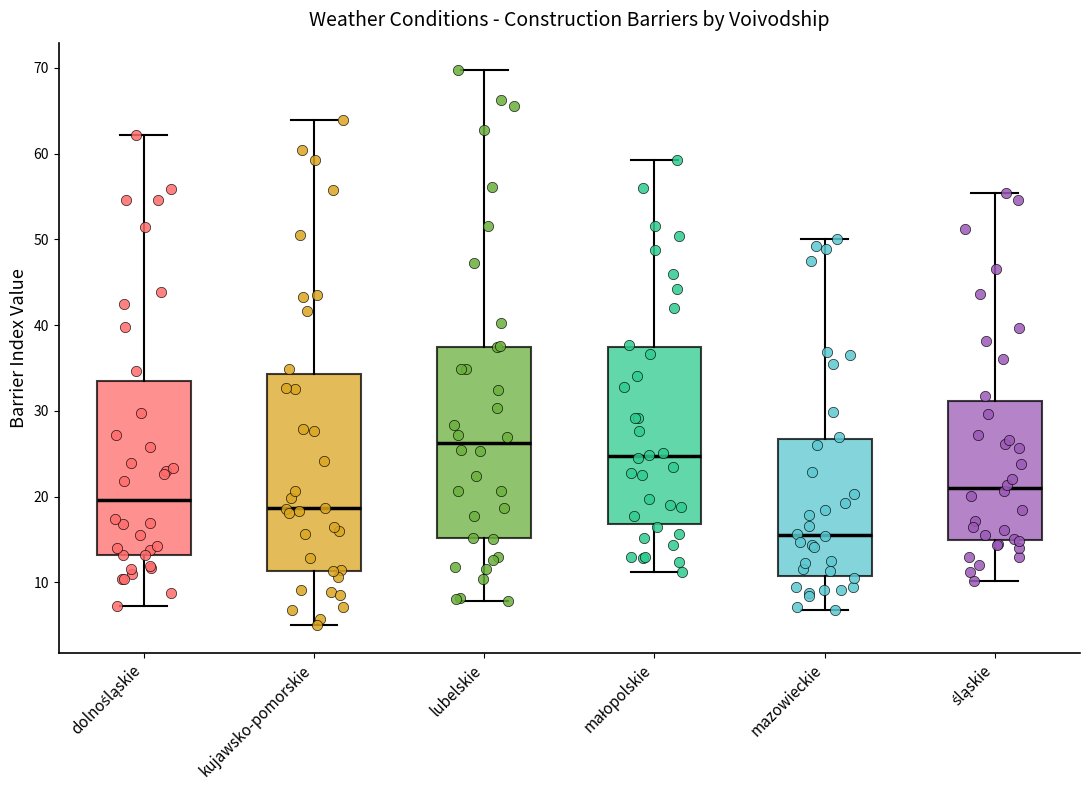

Where is the upper edge of the box for lubelskie on the y-axis? The values are not printed on the chart, so give them approximately, as read against the axis.

37